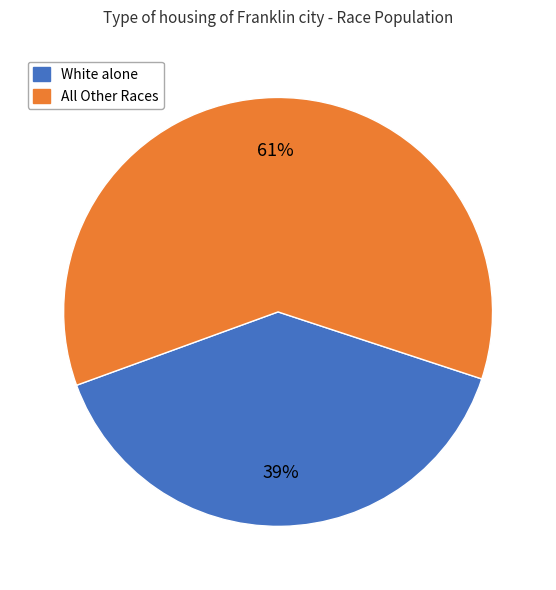

To the nearest percent, what is the average slice percentage?

50%